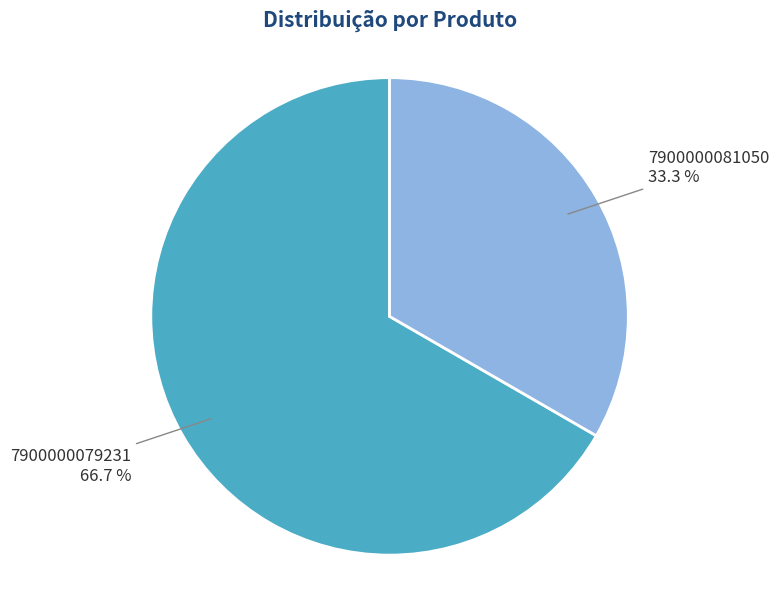

To the nearest percent, what is the difference between the 7900000079231 and 7900000081050 slice percentages?

33%